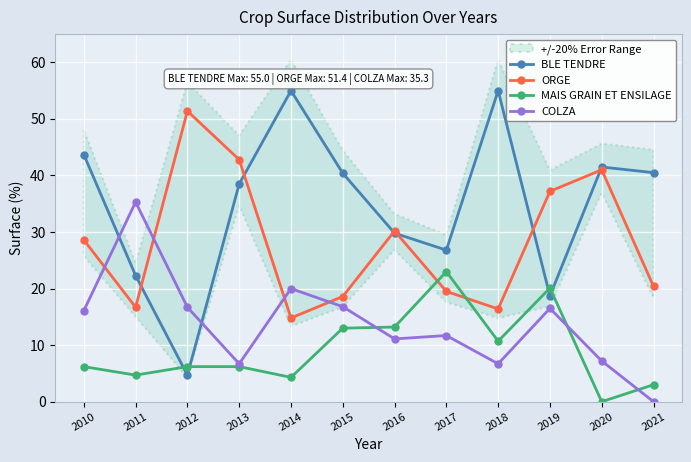

Is the value of BLE TENDRE at 2010 greater than the value of ORGE at 2014?

Yes